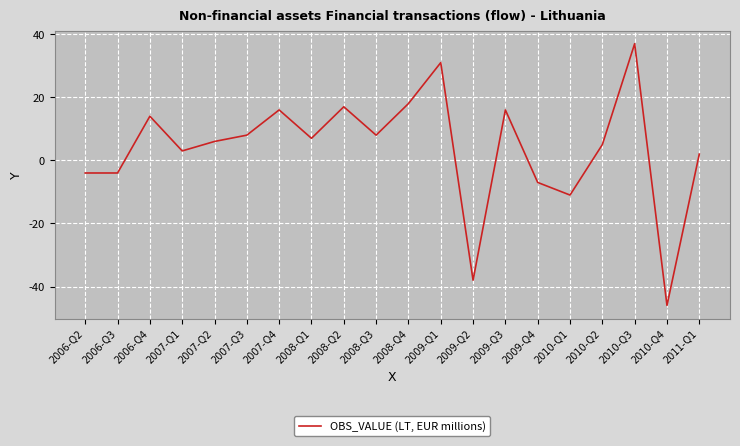

What is the difference between the maximum and minimum values?

83